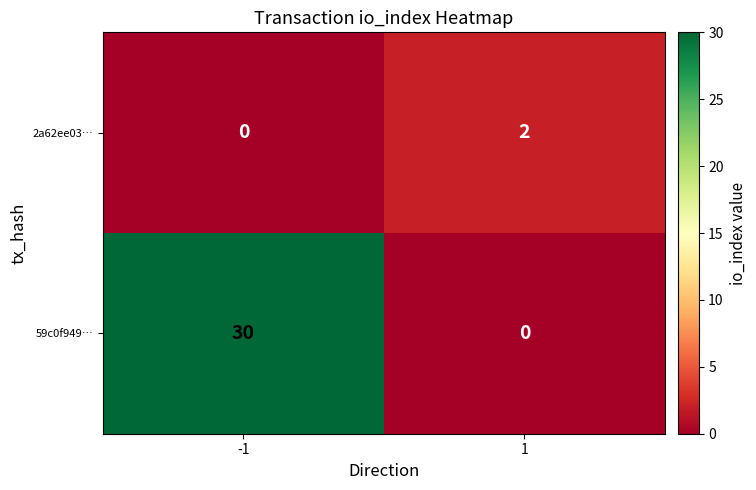

Which series has the largest total across all categories?

59c0f949…